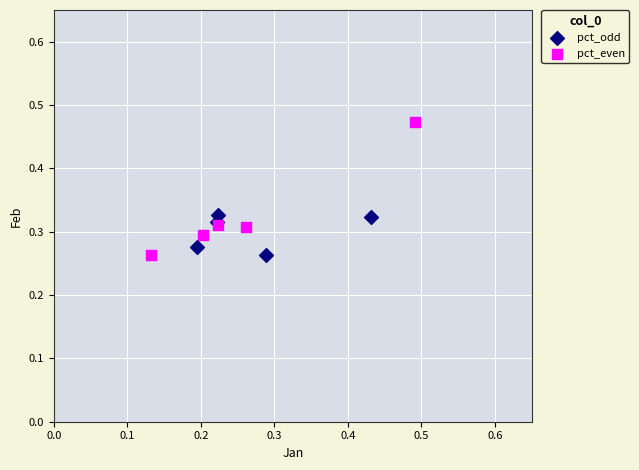

Which series reaches the maximum Y coordinate?

pct_even